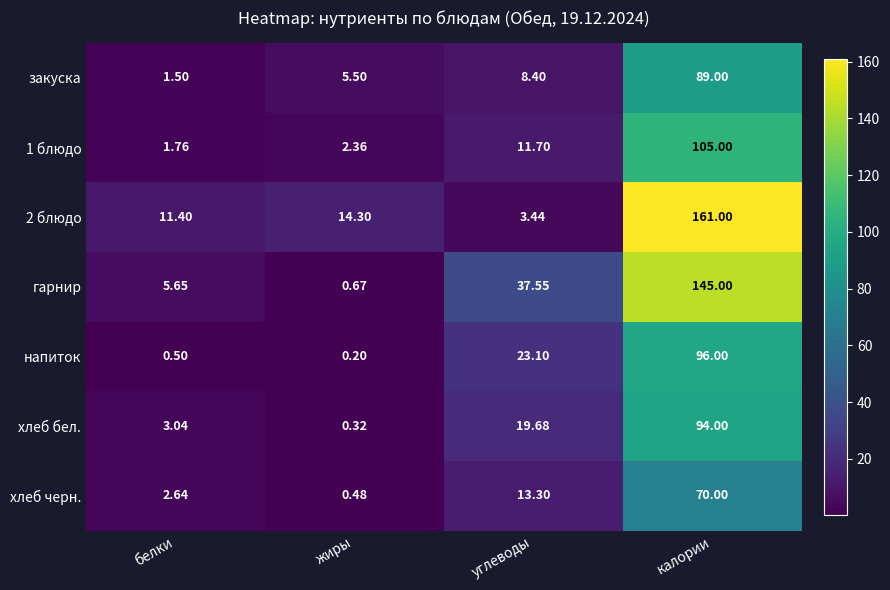

Which series has the largest range (max minus min)?

2 блюдо